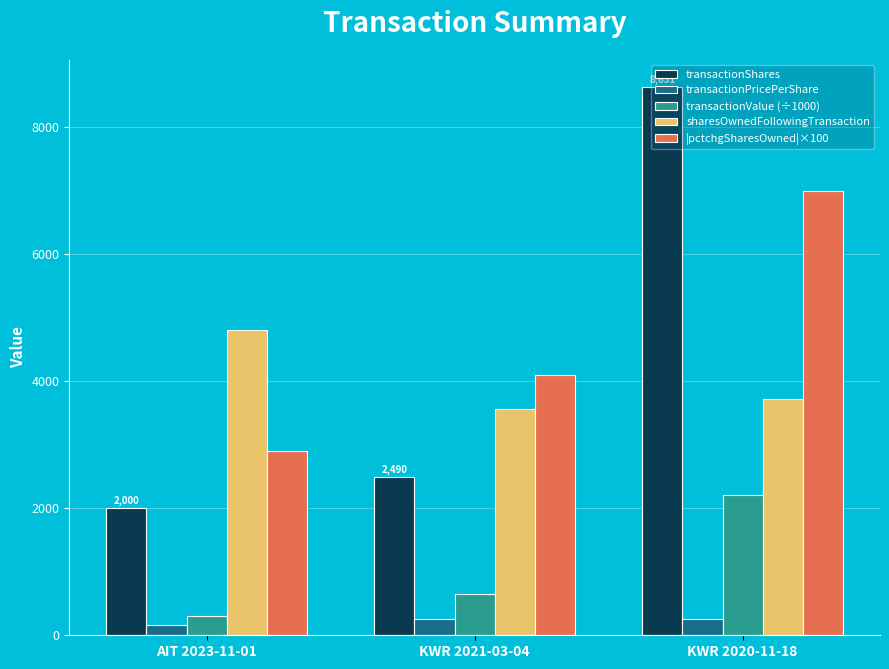

What is the maximum value shown in the chart?

8631.0